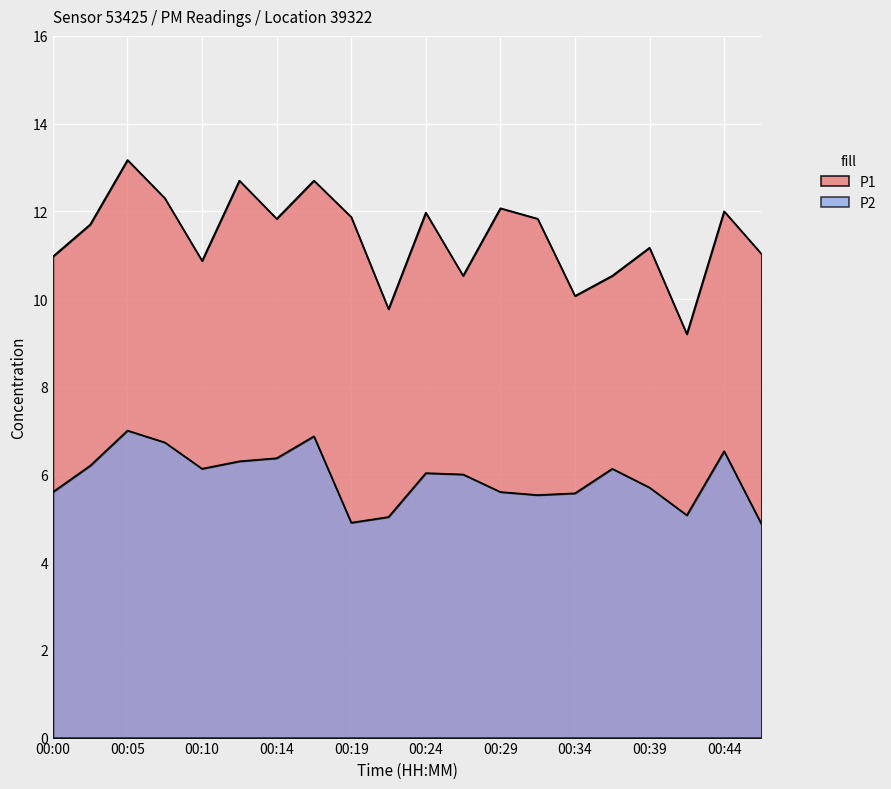

At which label does P2 reach its peak?

00:05